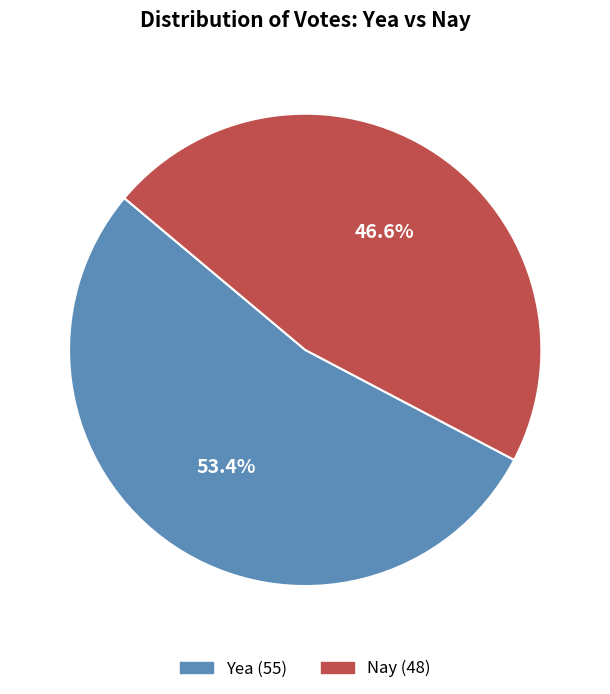

To the nearest percent, what is the difference between the Yea and Nay slice percentages?

7%